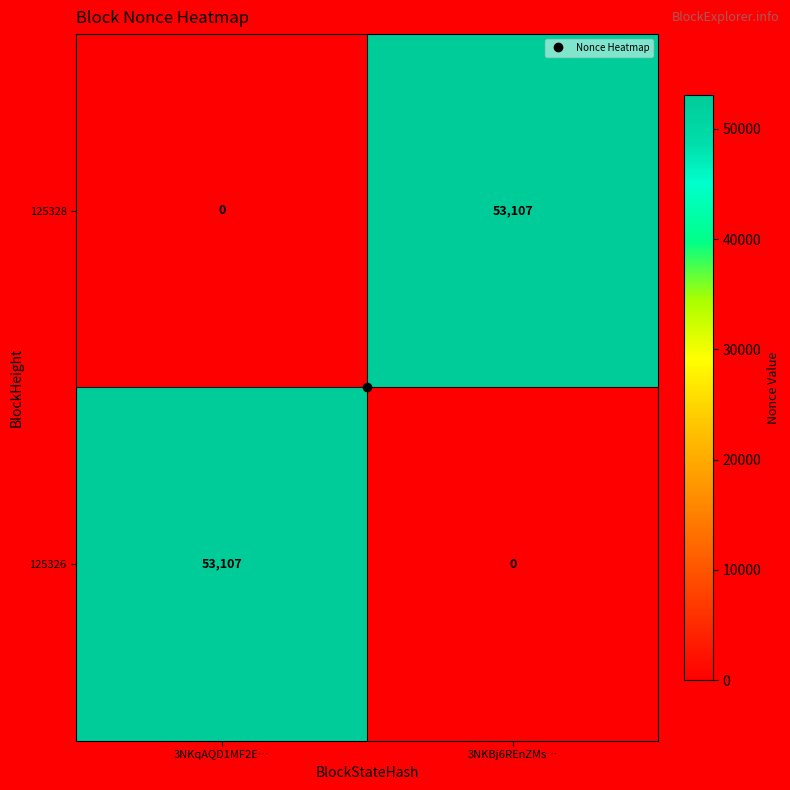

How many categories are shown in the chart?

2